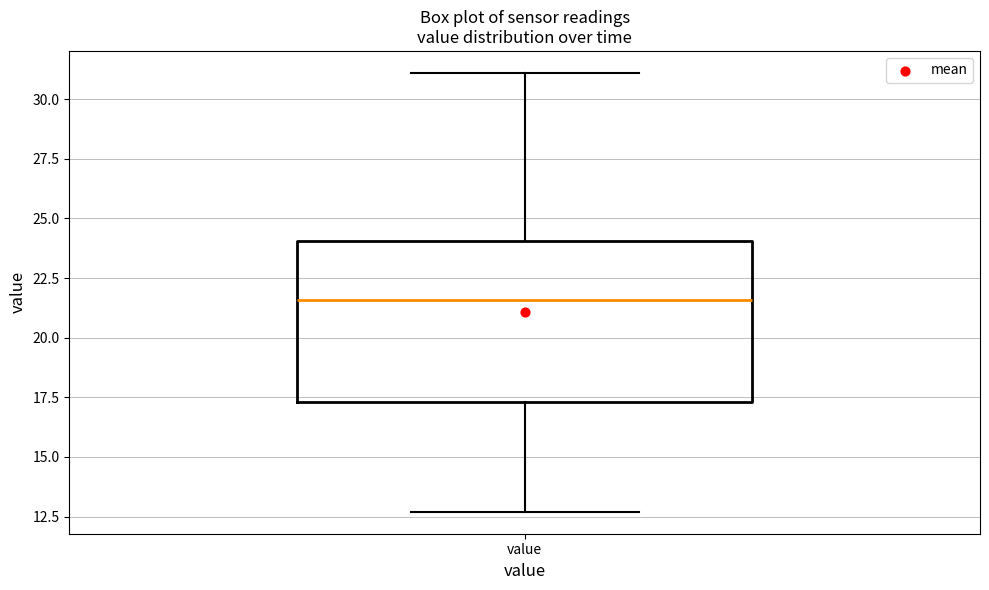

Read this box plot against the y-axis: the position of the median line, the range covered by the box, and the ends of both whiskers. The values are not printed on the chart, so give them approximately, as read against the axis.

median 21.5, box 17.5 to 24.0, whiskers 12.5 to 31.0